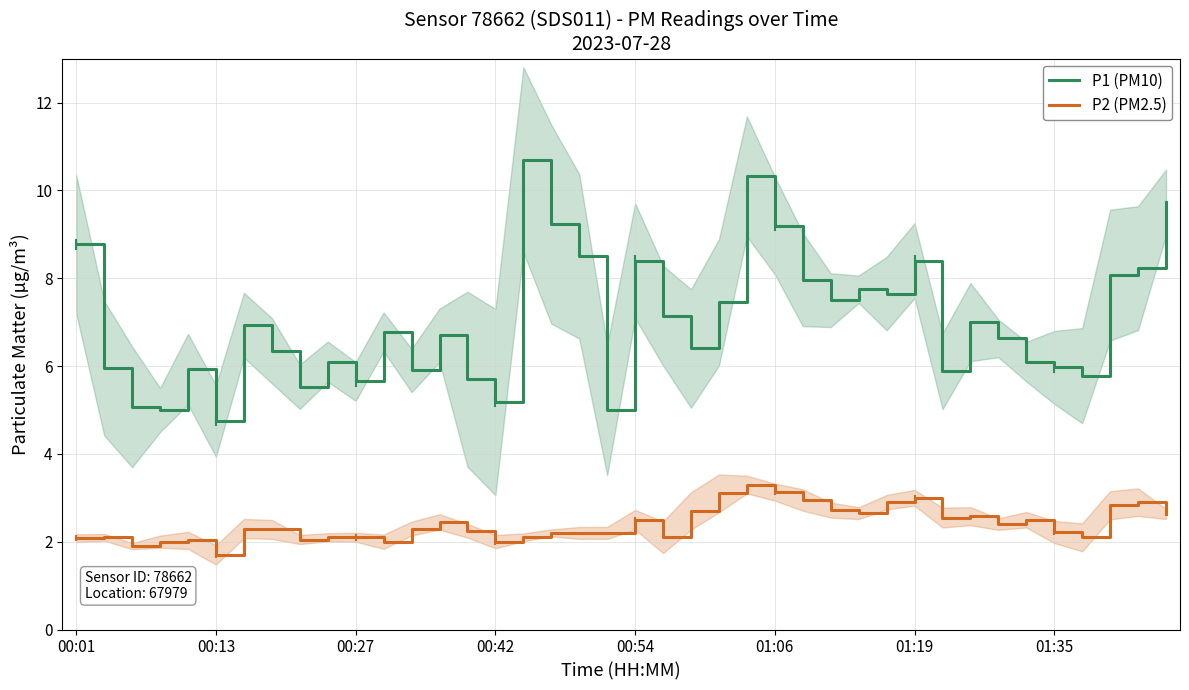

What is the lowest value of the P2 (PM2.5) series?

1.7